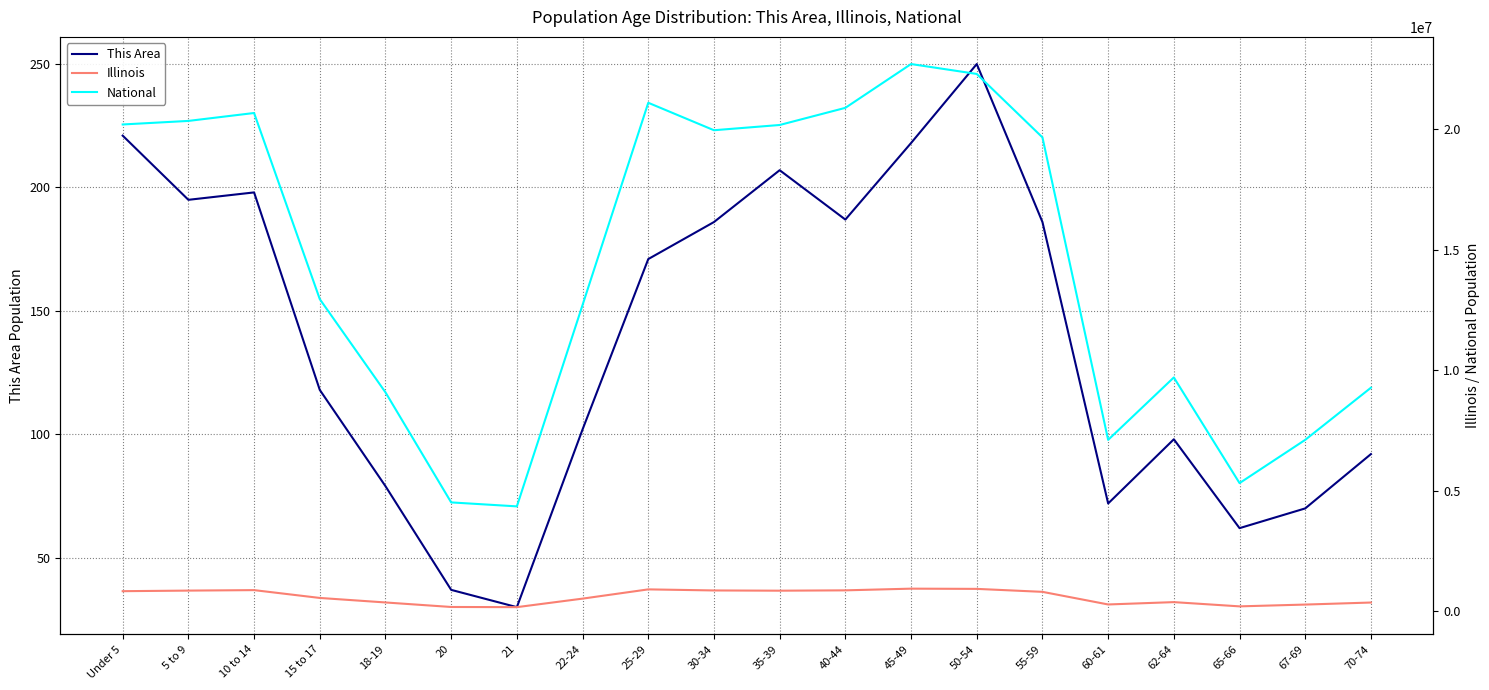

List the labels in order of Illinois value, smallest first.

21, 20, 65-66, 67-69, 60-61, 70-74, 18-19, 62-64, 22-24, 15 to 17, 55-59, Under 5, 35-39, 5 to 9, 30-34, 40-44, 10 to 14, 25-29, 50-54, 45-49